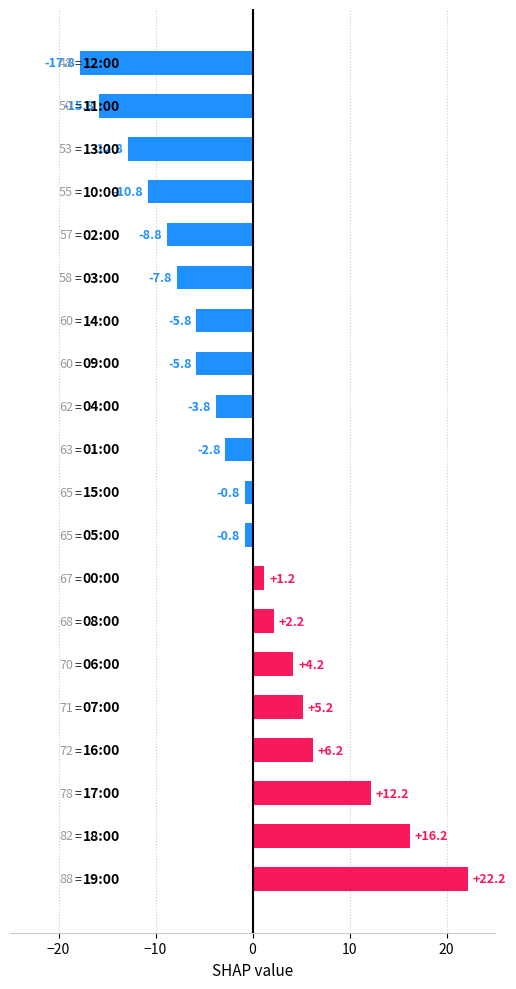

What is the maximum value shown in the chart?

22.2